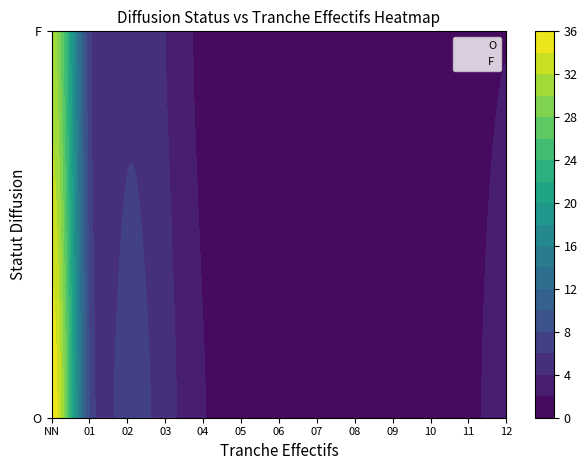

List the series in order of their overall mean, highest first.

F, O